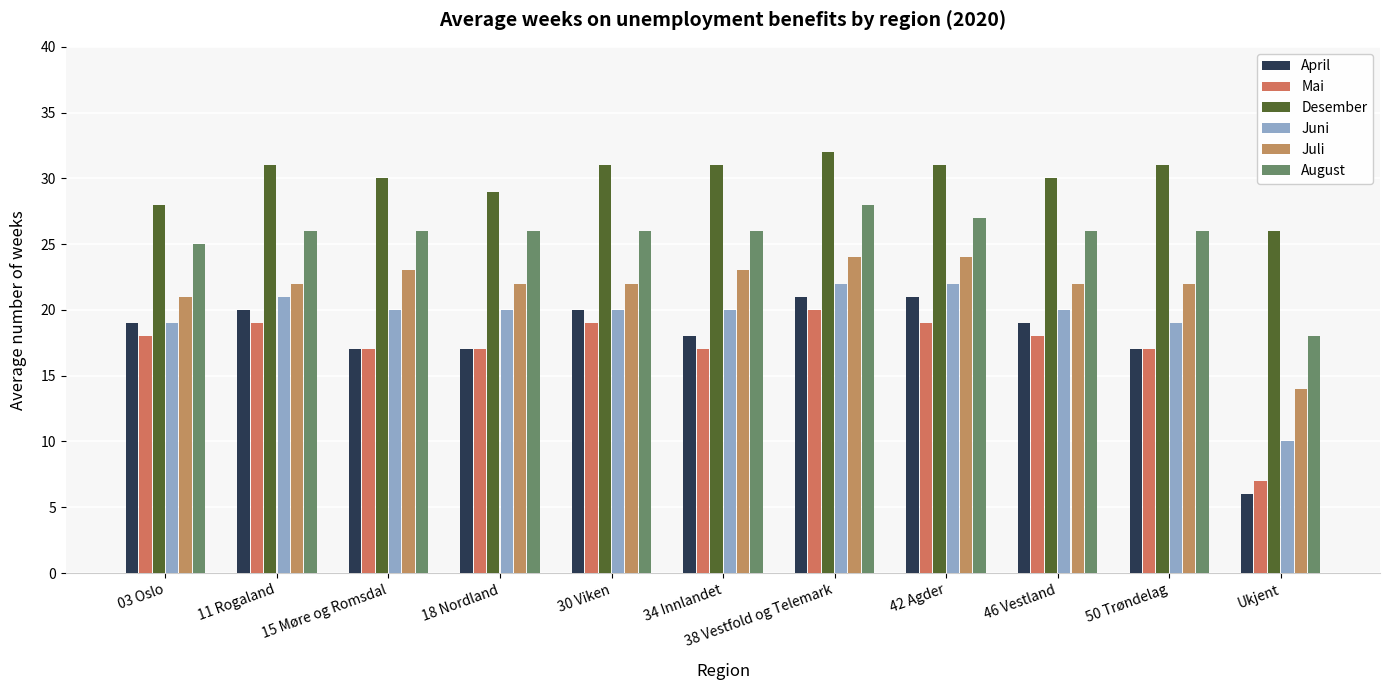

At how many categories does at least one series exceed 18?

11